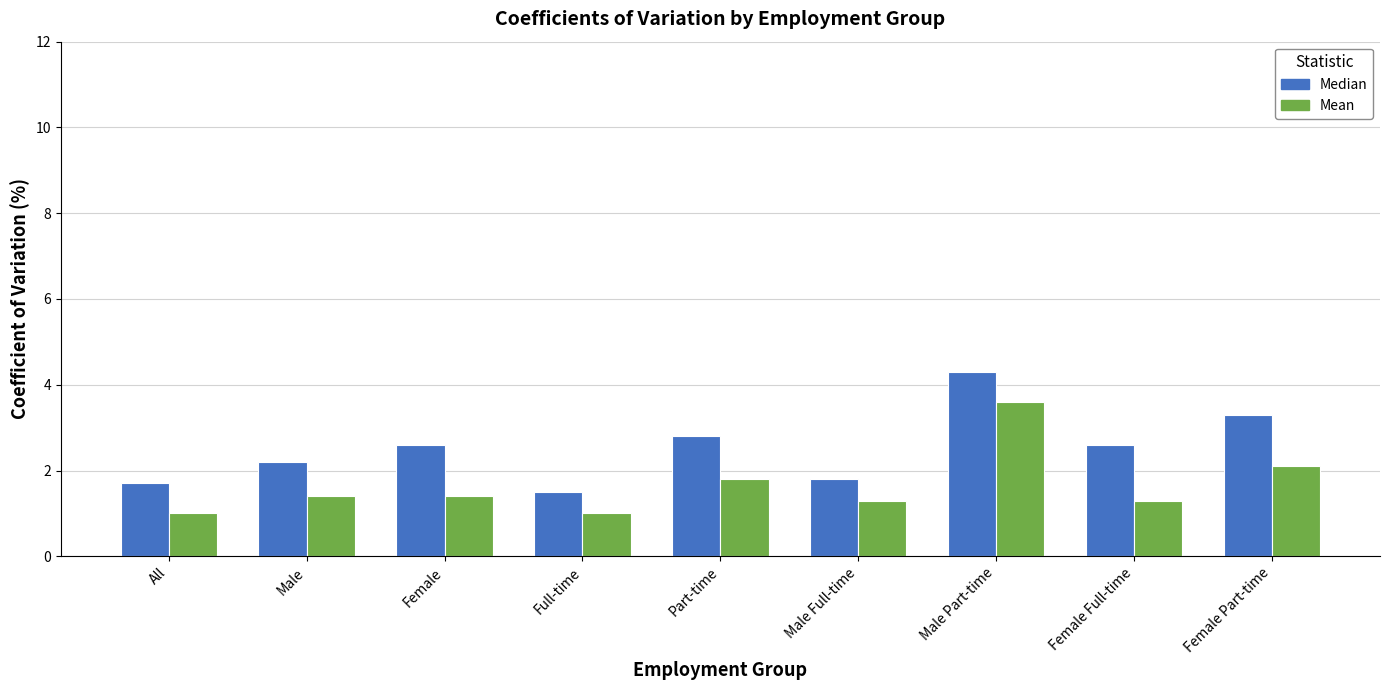

How many groups of bars are there?

9